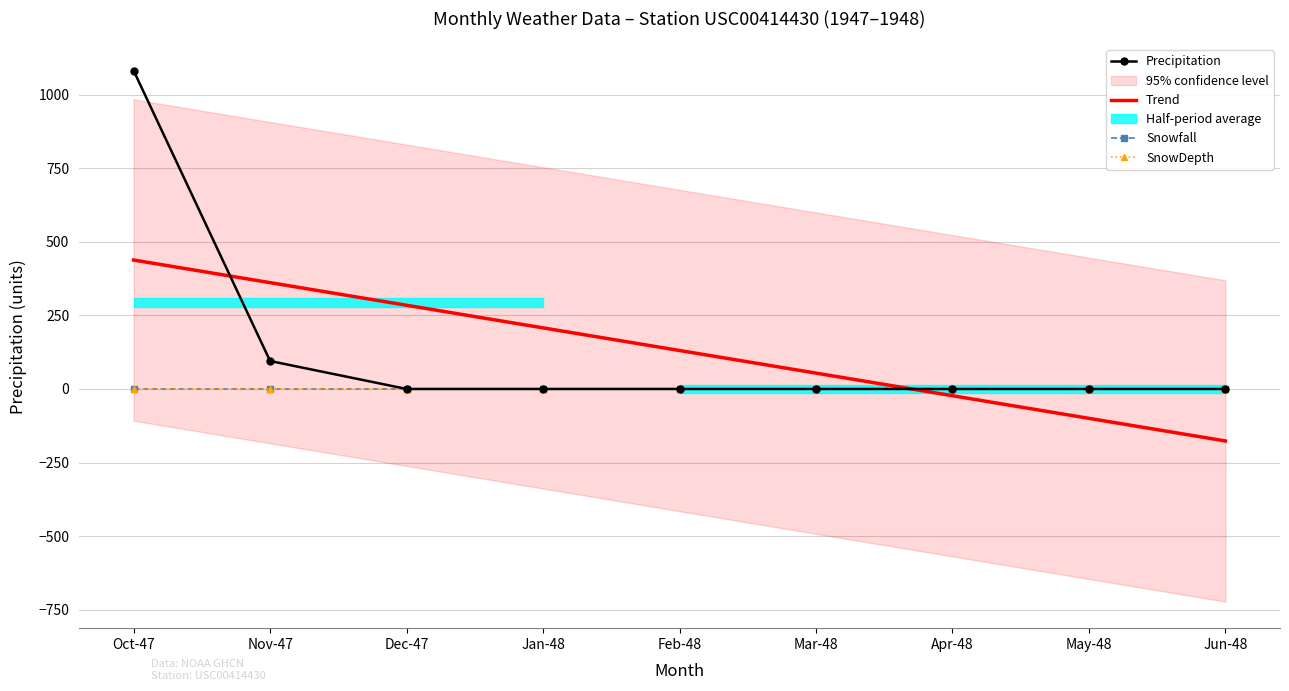

How many intersections are there between Trend and Snowfall?

1